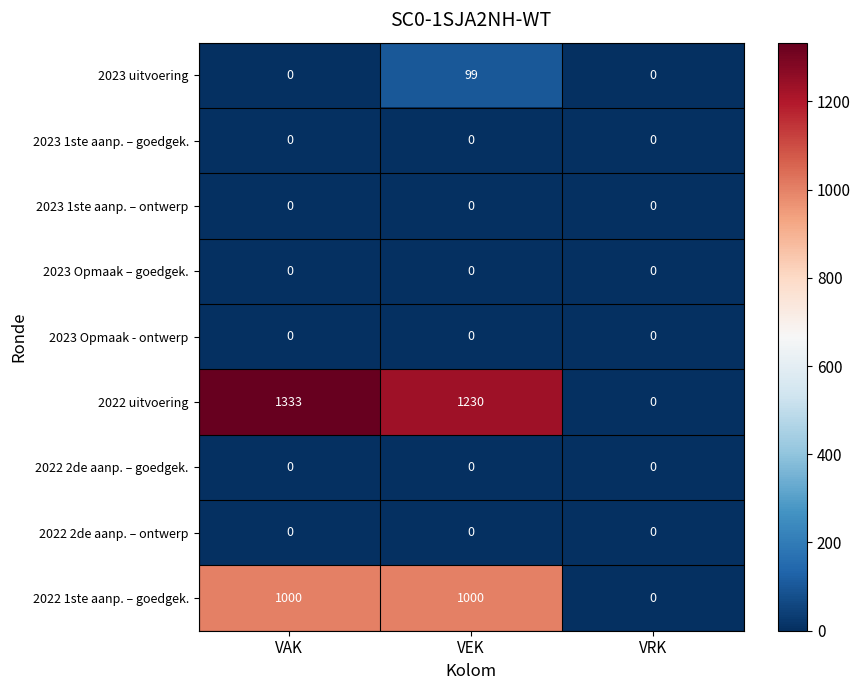

Which series has the largest range (max minus min)?

2022 uitvoering